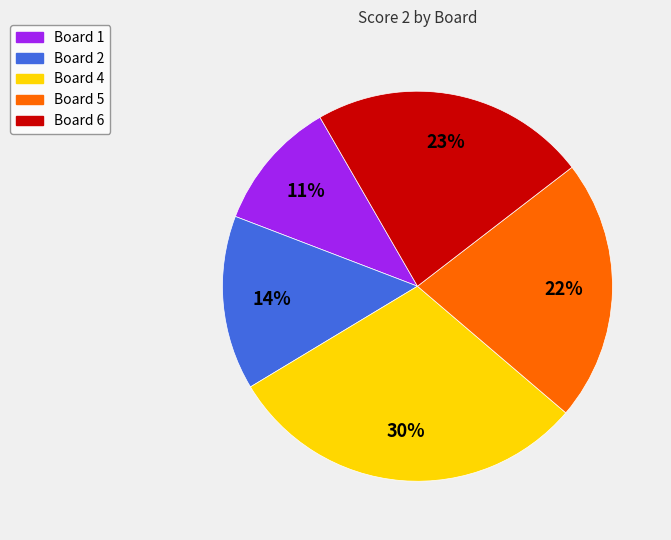

Which category has the biggest portion of the pie?

Board 4